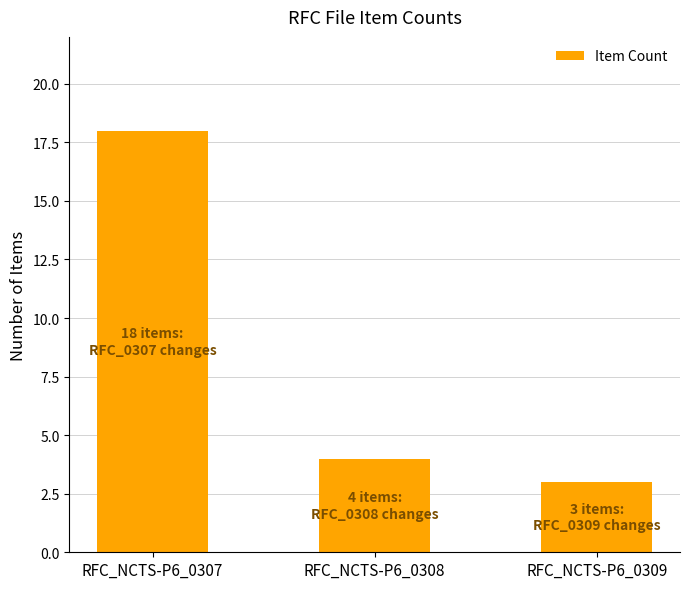

At which label is the value closest to 10?

RFC_NCTS-P6_0308